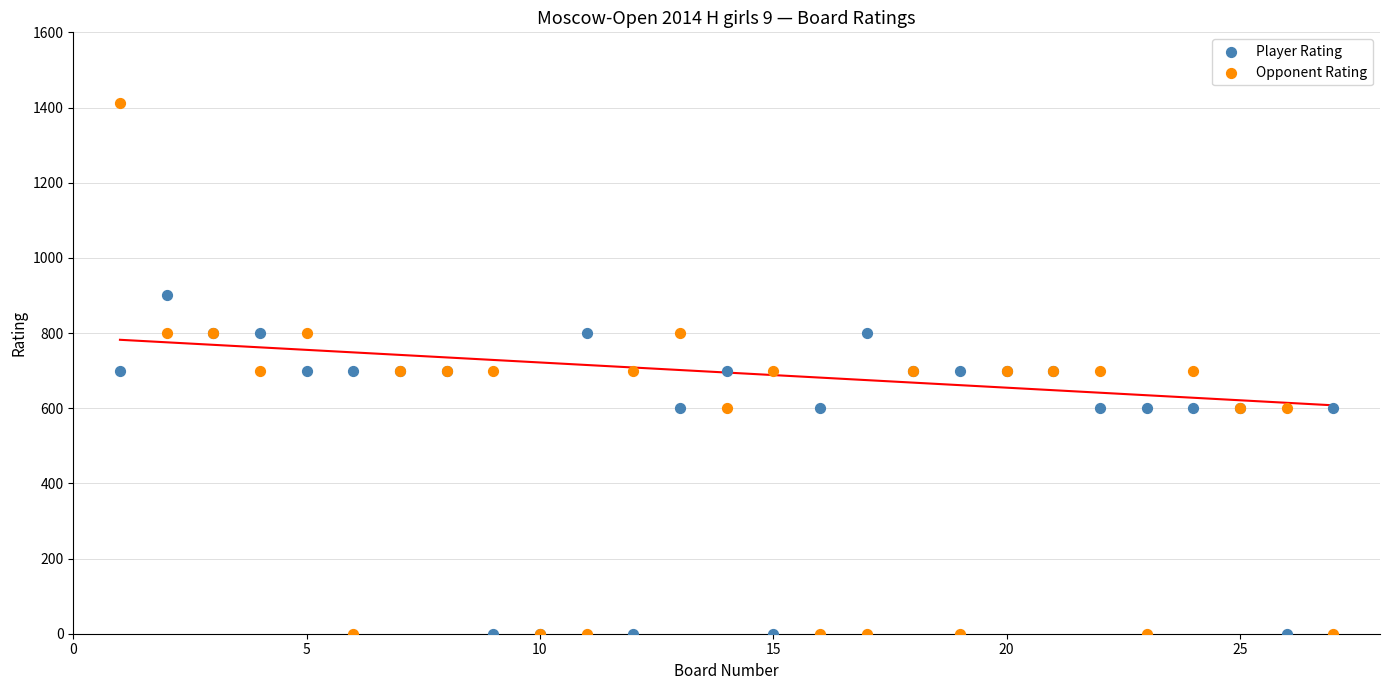

What are all the series names shown in the legend?

Player Rating, Opponent Rating